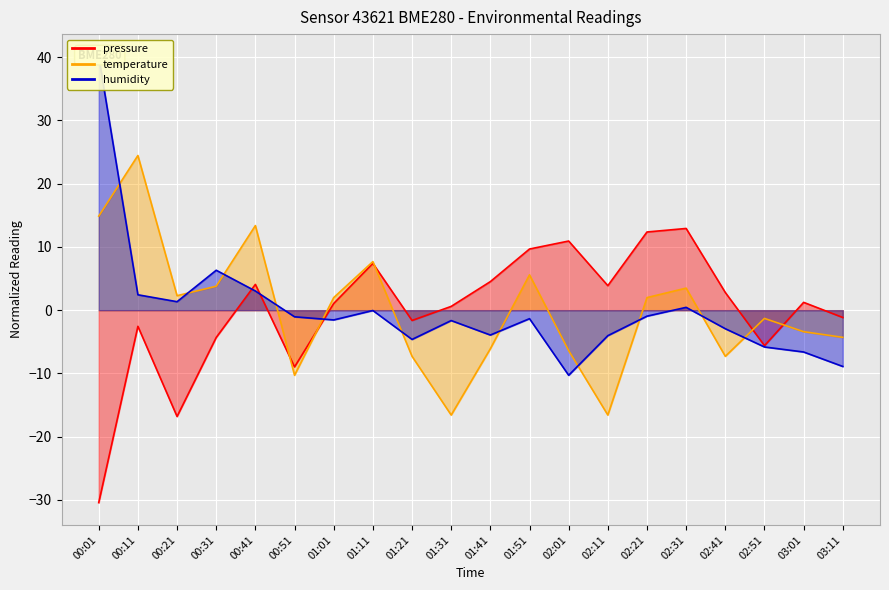

Which has a higher value, 01:21 or 01:51?

01:51